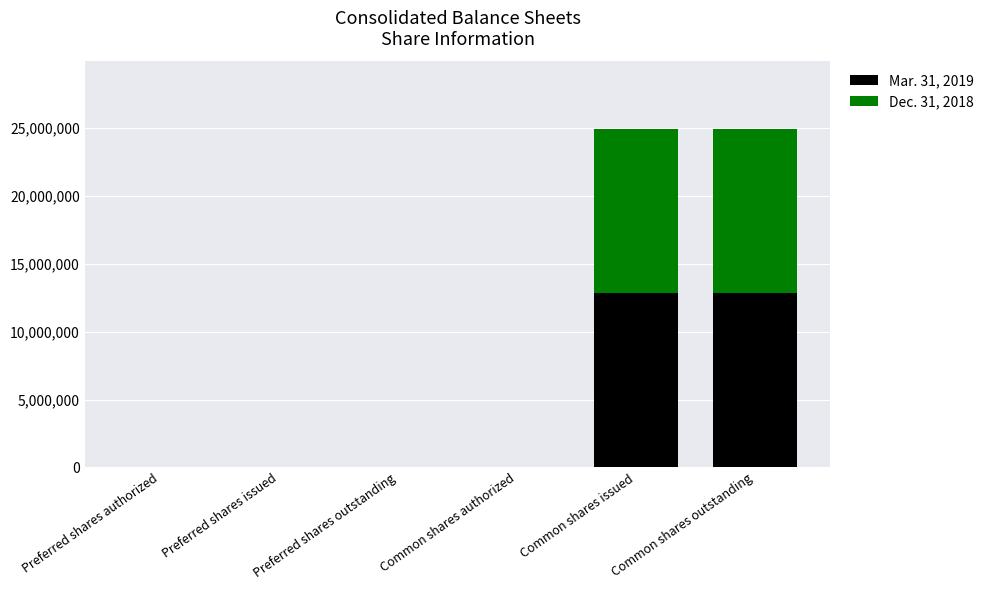

How many values in the Mar. 31, 2019 series exceed 0?

2